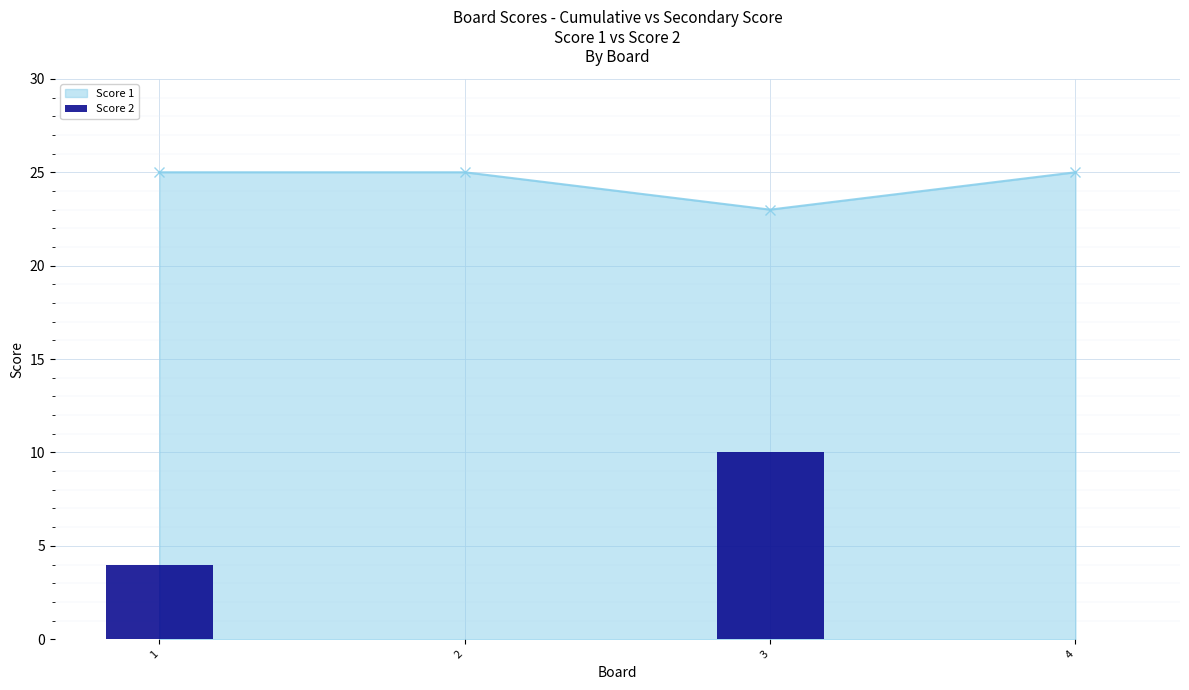

At which label does Score 1 reach its minimum?

3